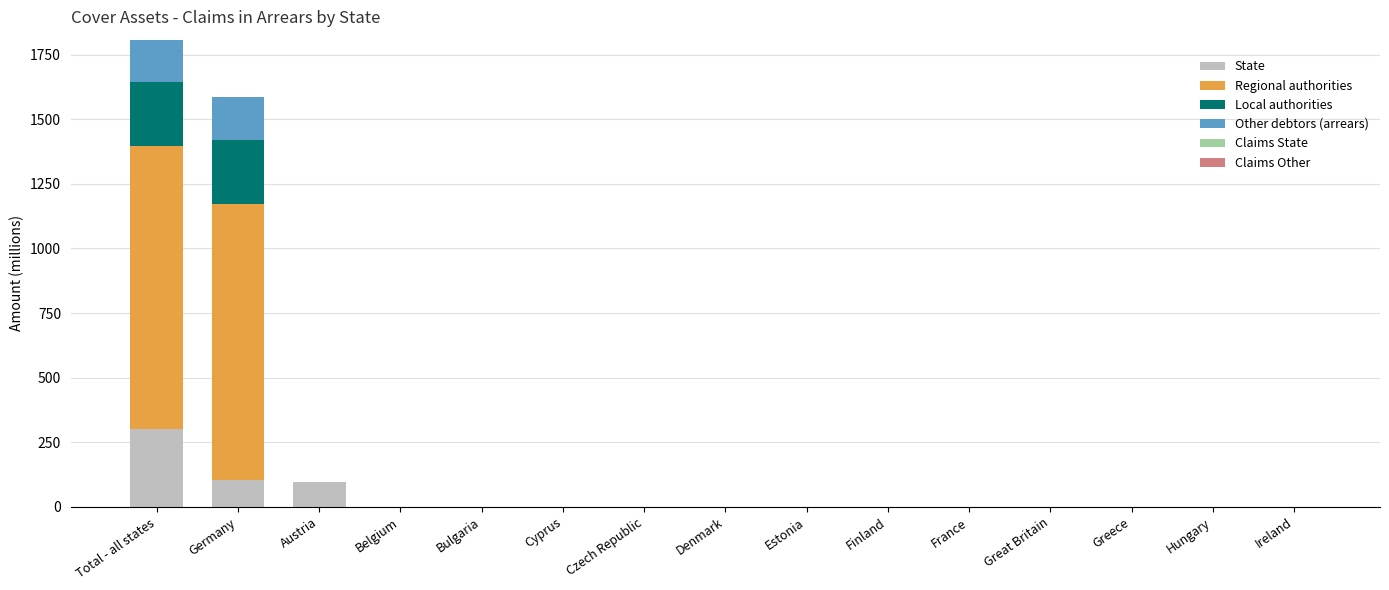

The State series shows 155.9 at Austria. True or false?

False